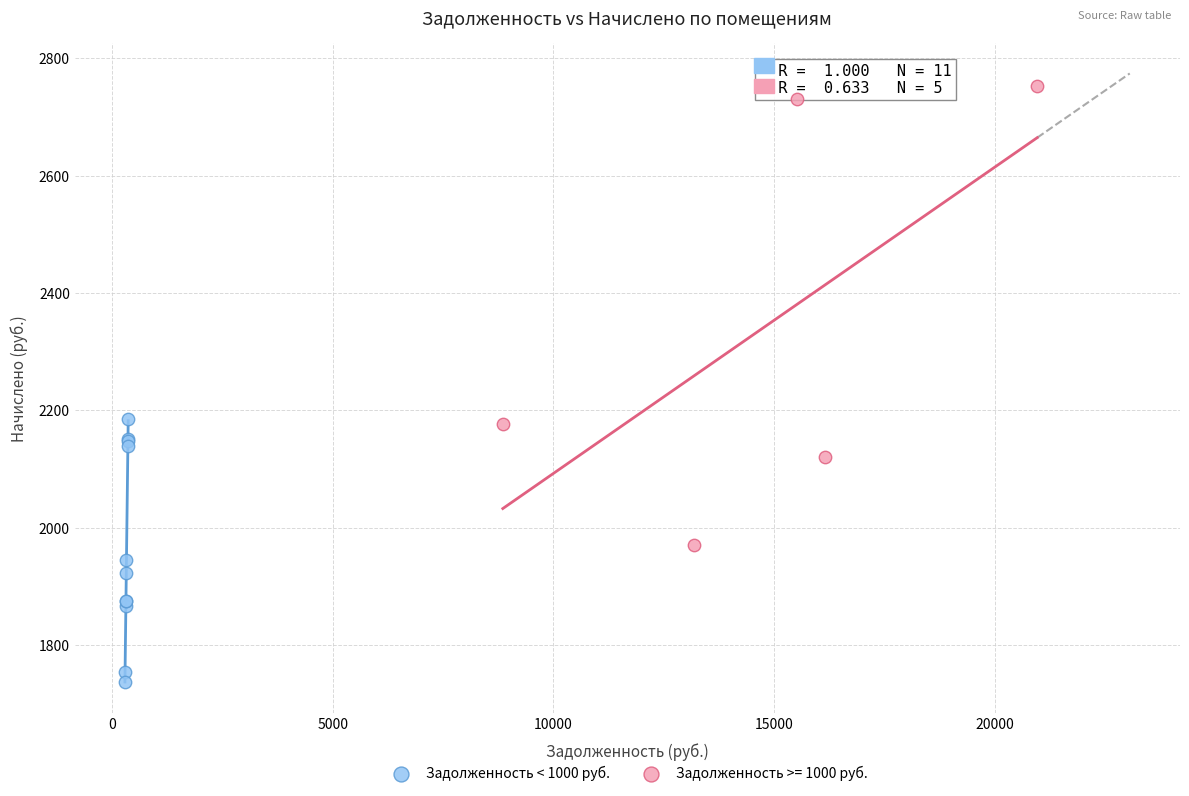

Which series has the largest Y range (max minus min)?

Задолженность >= 1000 руб.